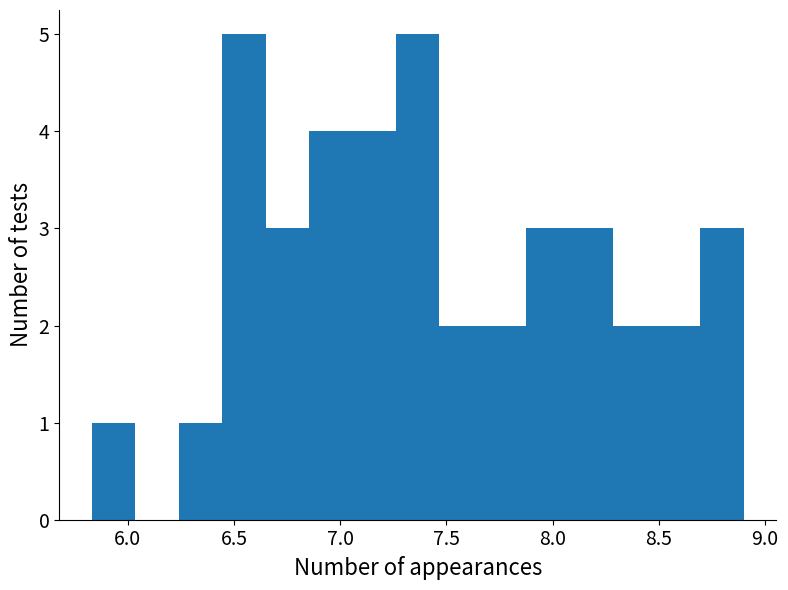

Reading left to right, list every bar in this chart as the range it spans on the x-axis followed by its height. Neither the bar edges nor the heights are printed on the chart, so give them approximately, as read against the axes.

5.85 to 6.05: 1
6.05 to 6.25: 0
6.25 to 6.45: 1
6.45 to 6.65: 5
6.65 to 6.85: 3
6.85 to 7.05: 4
7.05 to 7.25: 4
7.25 to 7.45: 5
7.45 to 7.65: 2
7.65 to 7.90: 2
7.90 to 8.10: 3
8.10 to 8.30: 3
8.30 to 8.50: 2
8.50 to 8.70: 2
8.70 to 8.90: 3